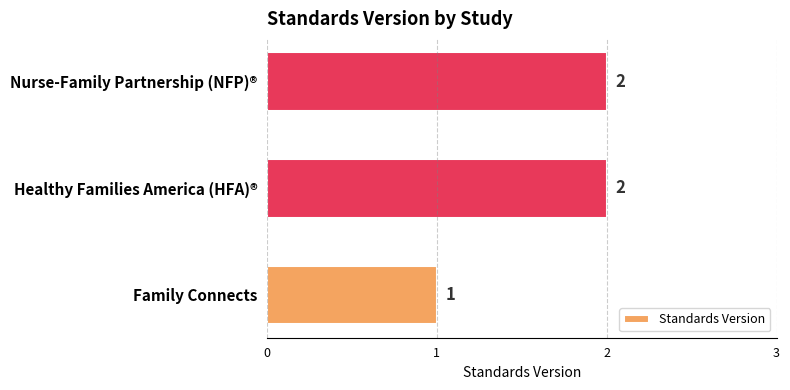

How many values are between 1 and 2?

3